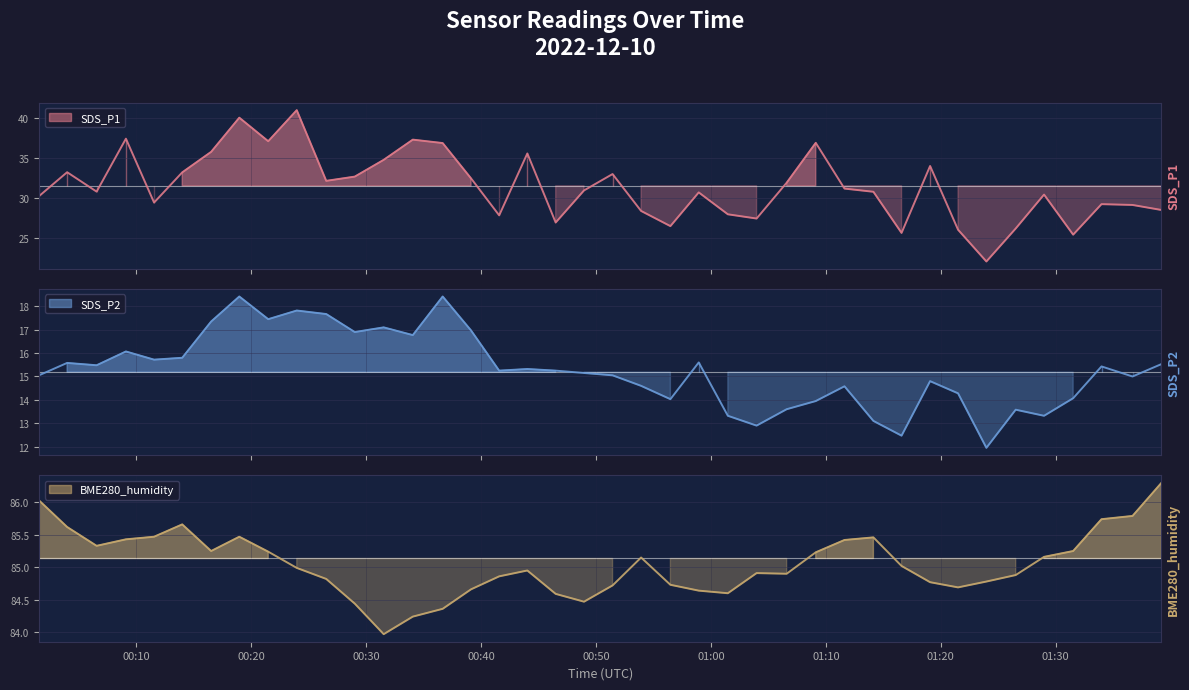

True or false: BME280_humidity and SDS_P2 cross at least once.

False